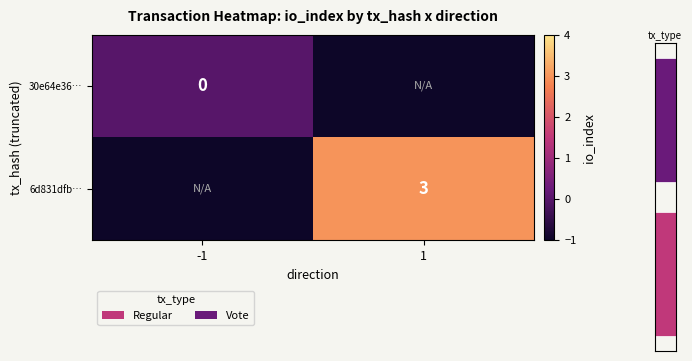

The 6d831dfb… series shows 3 at 1. True or false?

True